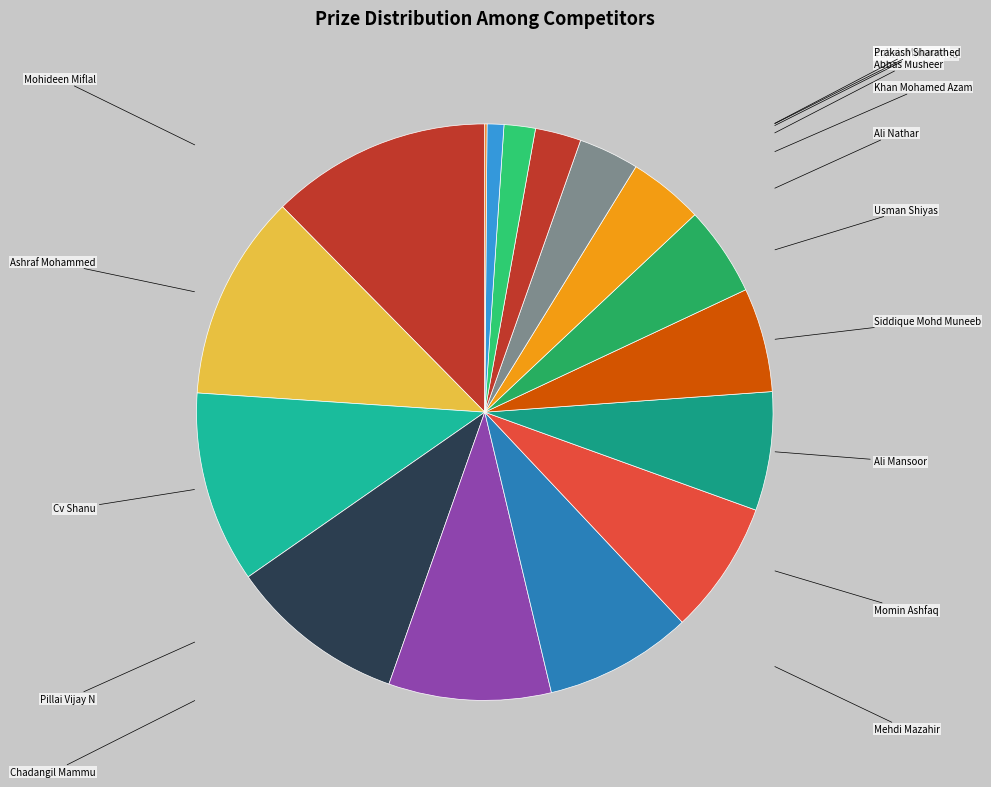

What percentage is NOT represented by Momin Ashfaq?

92.5%